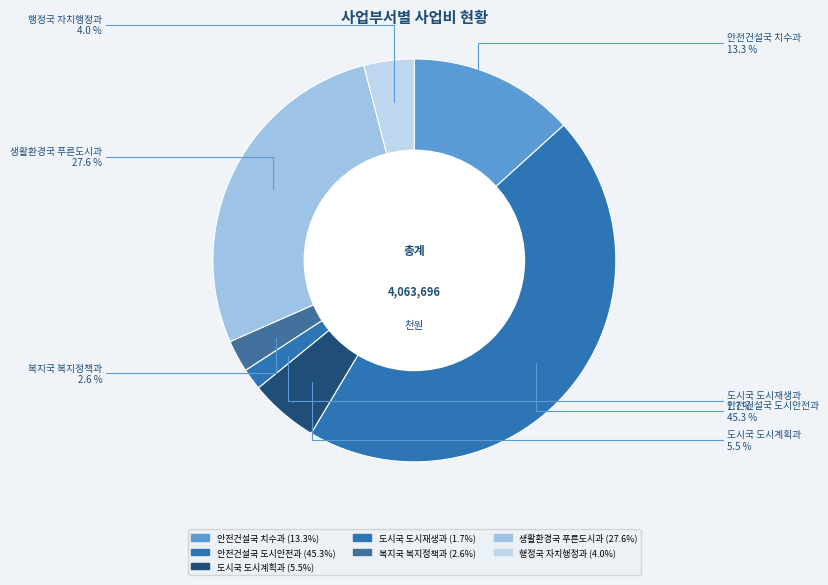

Does any single category account for the majority?

No